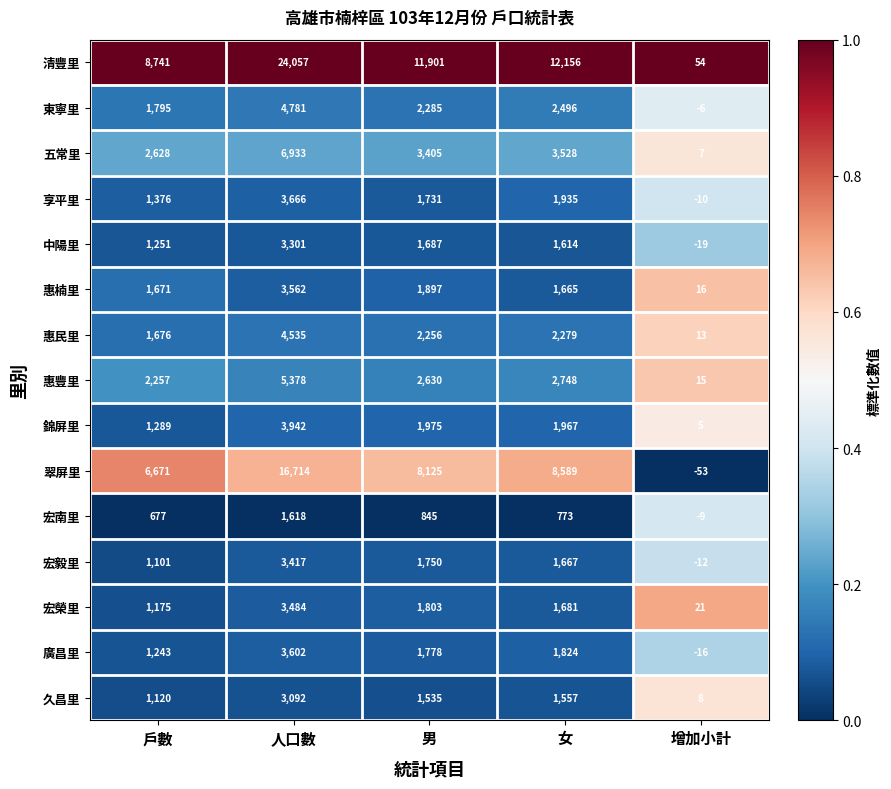

Which series has the largest range (max minus min)?

清豐里